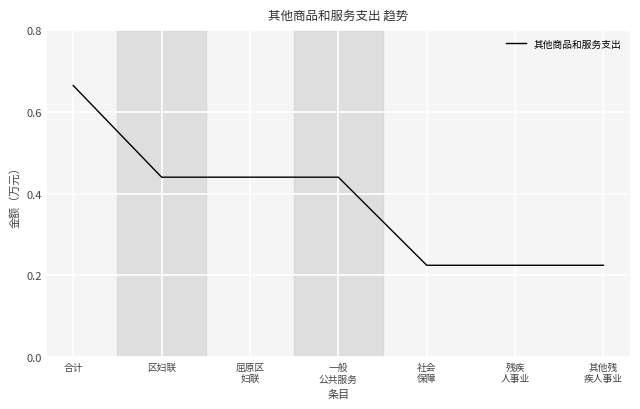

How many categories are shown in the chart?

7